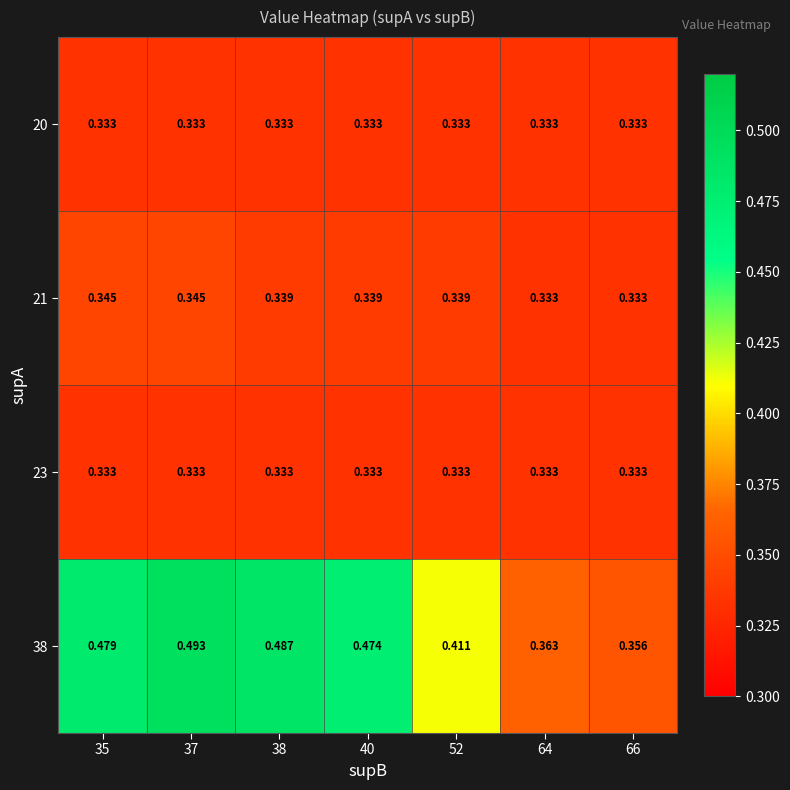

Which series has the largest total across all categories?

38